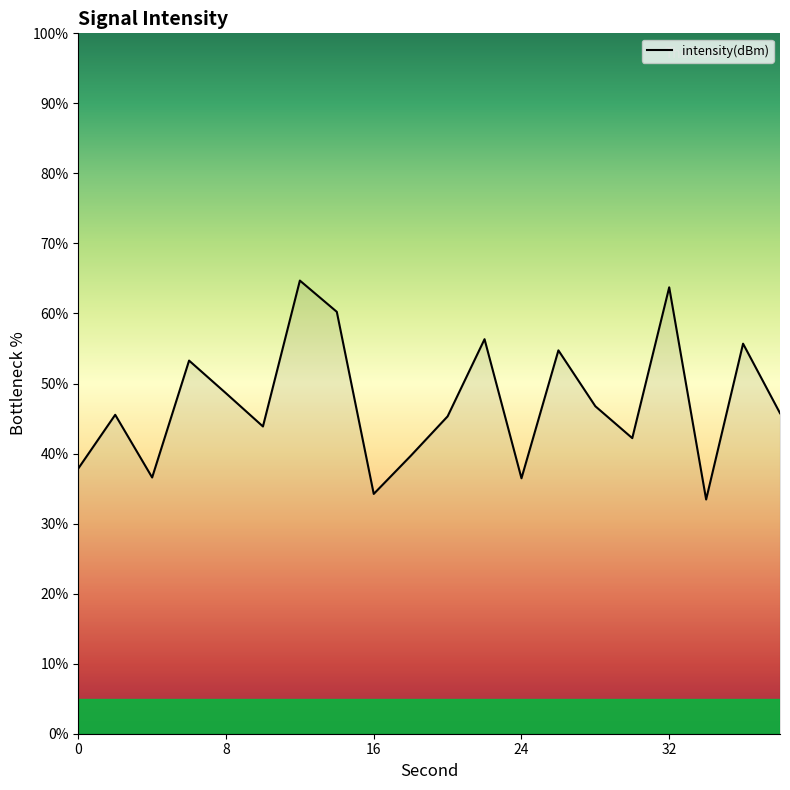

What is the difference between the maximum and minimum values?

31.3